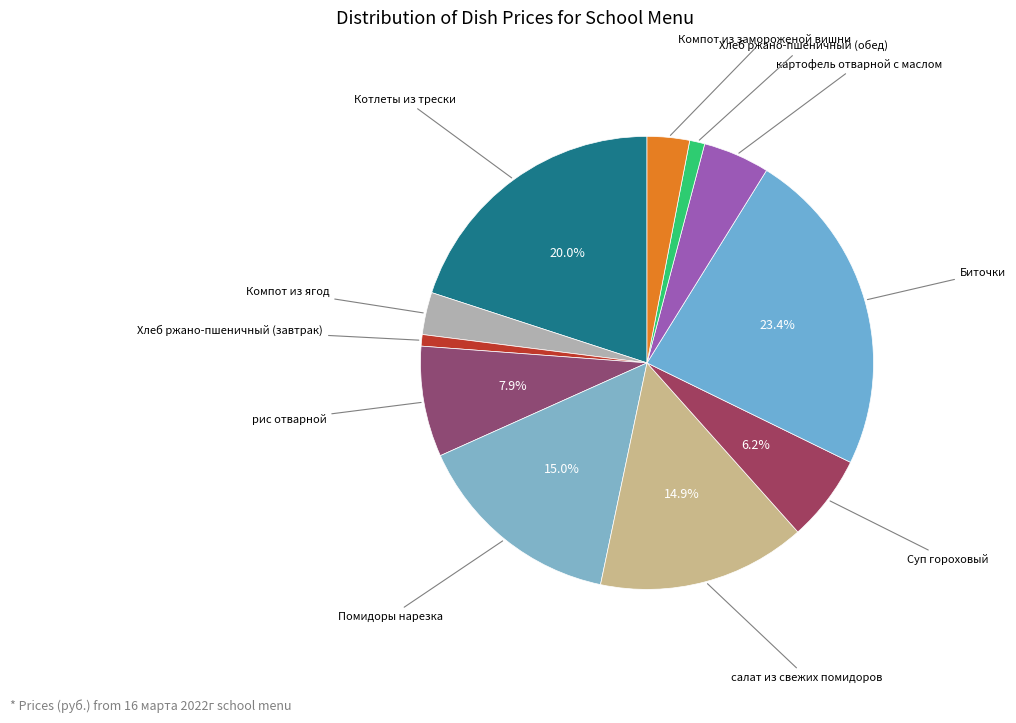

To the nearest percent, what is the difference between the largest and smallest slice percentages?

23%